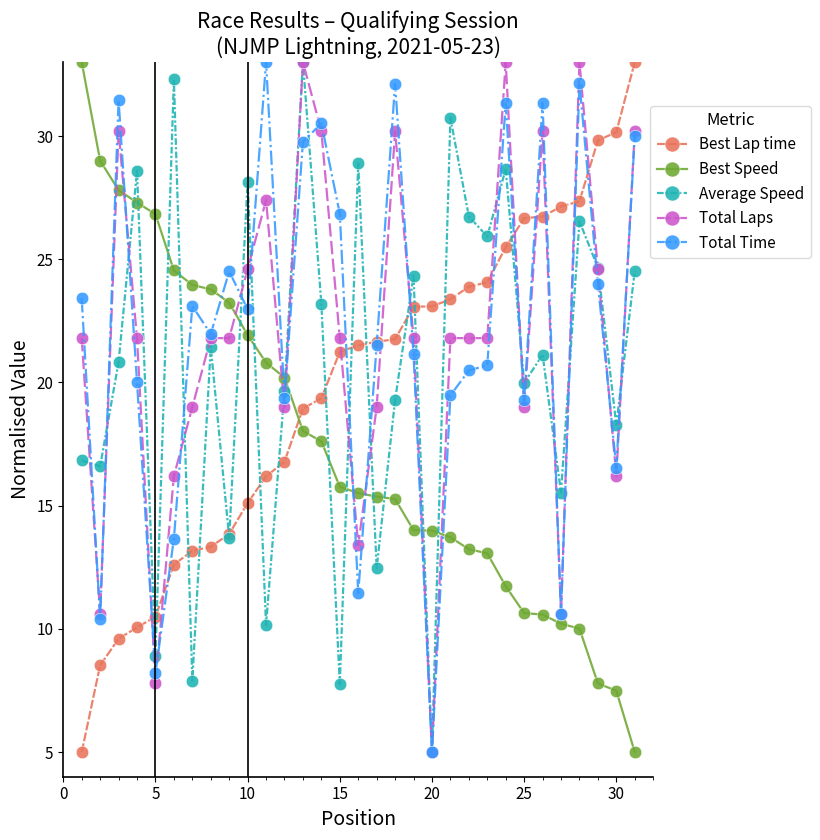

How many intersections are there between Best Lap time and Best Speed?

1